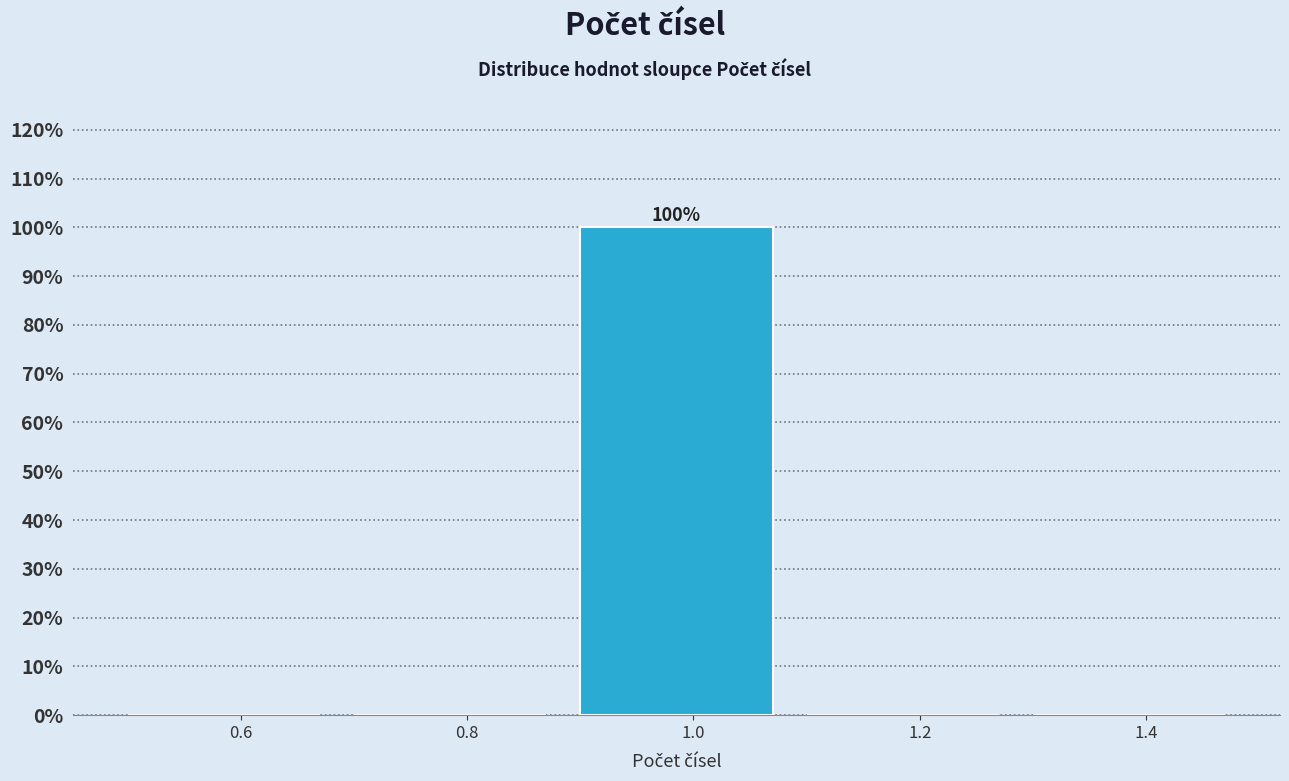

Which range on the x-axis has the tallest bar?

0.9 to 1.1